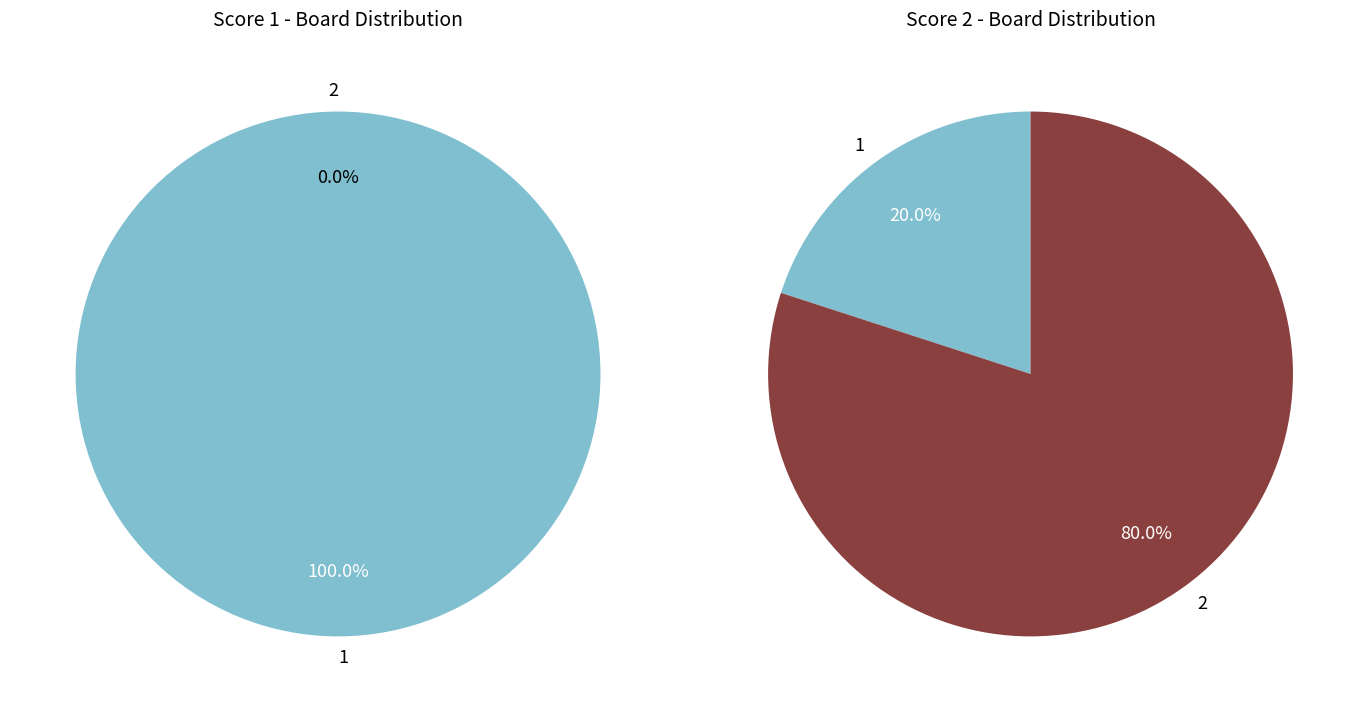

To the nearest percent, what is the combined percentage of 1 and 2?

100%